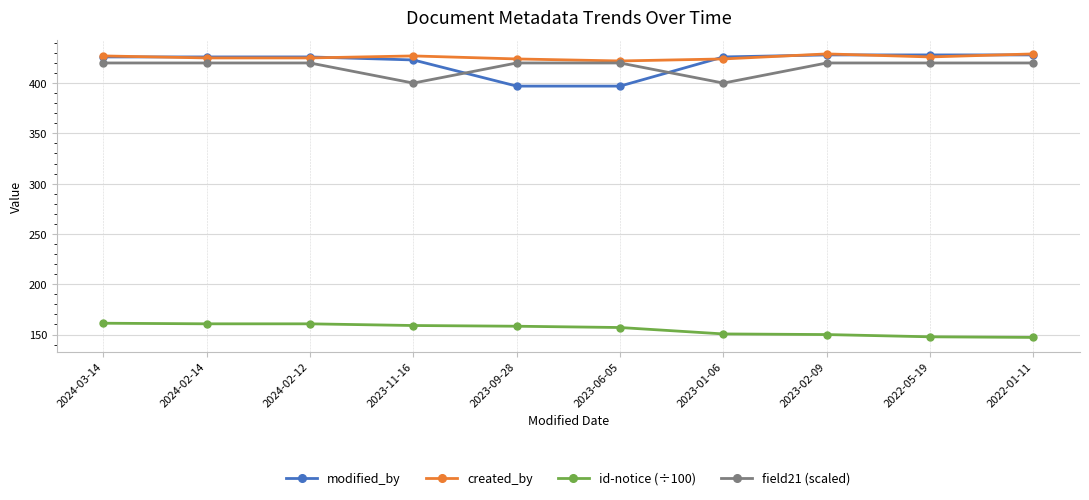

In created_by, how many points are higher than both neighbors (excluding endpoints)?

2